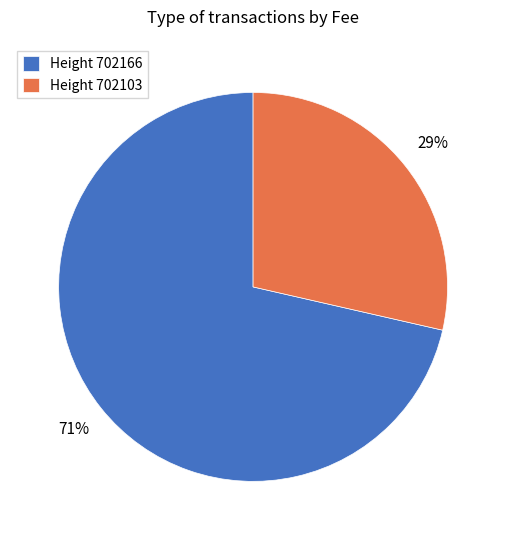

Is it true that Height 702166 is 71% of the pie?

True